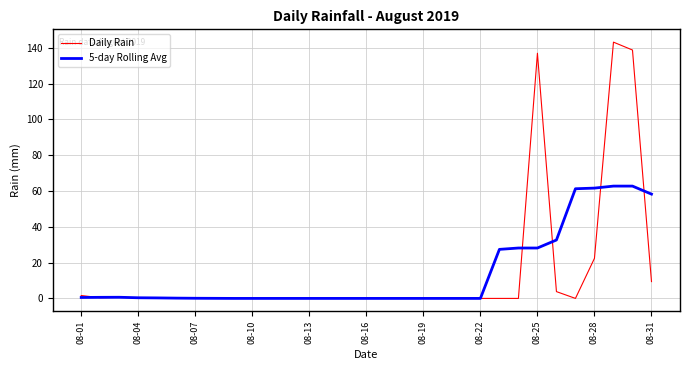

Which series has the largest range (max minus min)?

Daily Rain